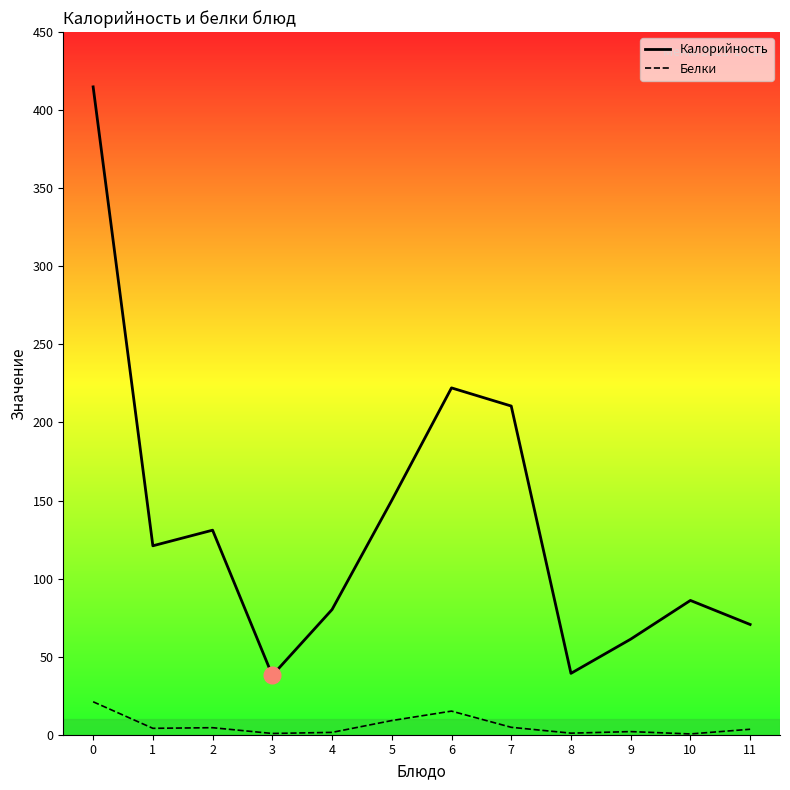

Where is the first local minimum for Калорийность?

1